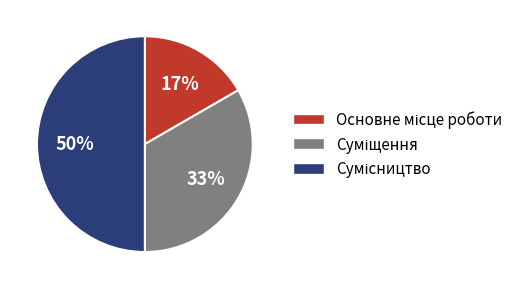

To the nearest percent, what is the difference between the largest and smallest slice percentages?

33%